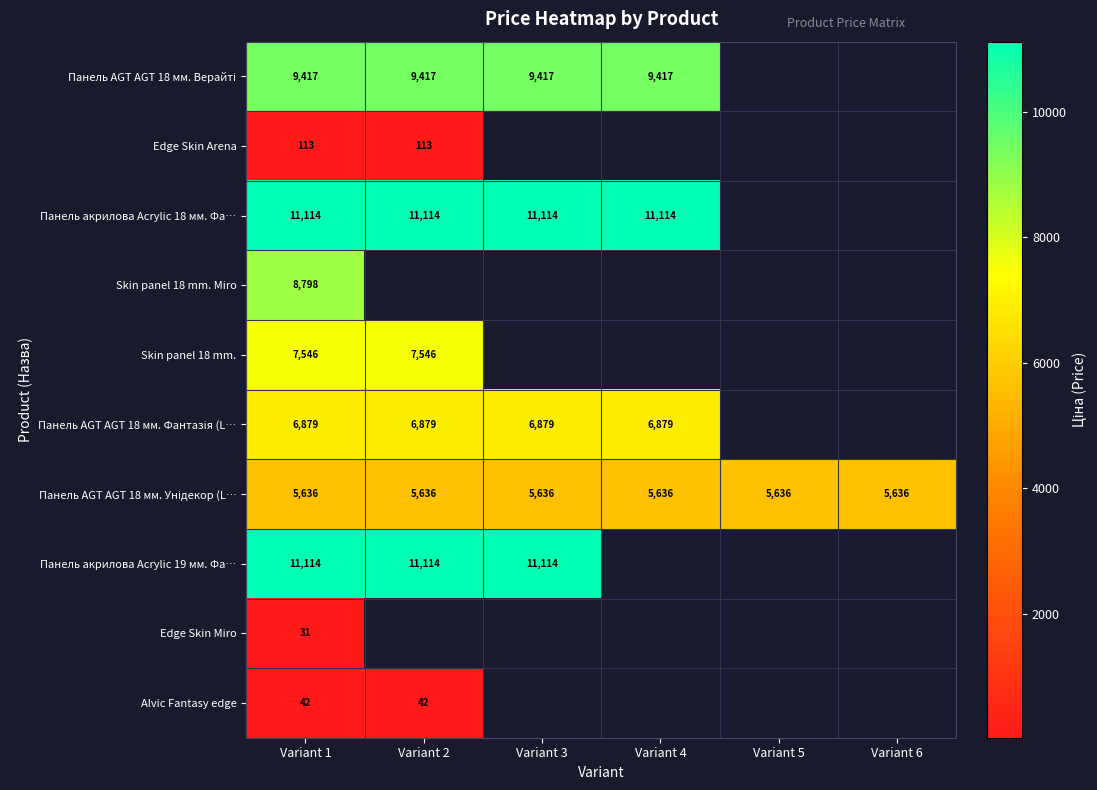

What is the maximum value shown in the chart?

11113.6